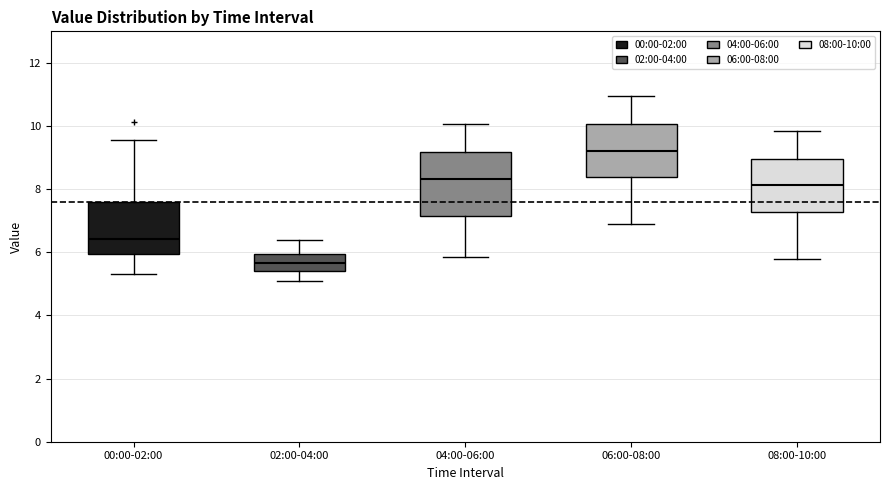

Reading left to right, transcribe this box plot: for each box, give where its median line is, the range the box spans, and where its two whiskers end, as read against the y-axis. The values are not printed on the chart, so give them approximately, as read against the axis.

00:00-02:00: median 6.4, box 6.0 to 7.6, whiskers 5.4 to 9.6
02:00-04:00: median 5.6, box 5.4 to 6.0, whiskers 5.2 to 6.4
04:00-06:00: median 8.4, box 7.2 to 9.2, whiskers 5.8 to 10.0
06:00-08:00: median 9.2, box 8.4 to 10.0, whiskers 7.0 to 11.0
08:00-10:00: median 8.2, box 7.2 to 9.0, whiskers 5.8 to 9.8